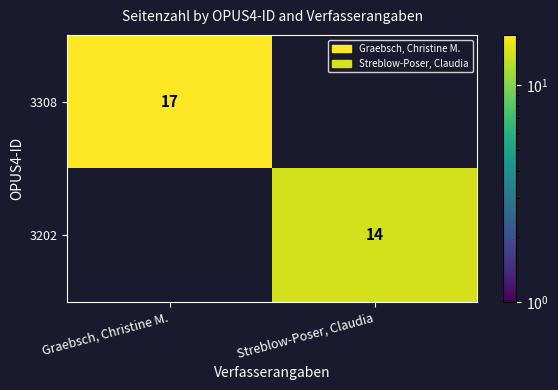

The value of 3202 at Streblow-Poser, Claudia is 7. True or false?

False